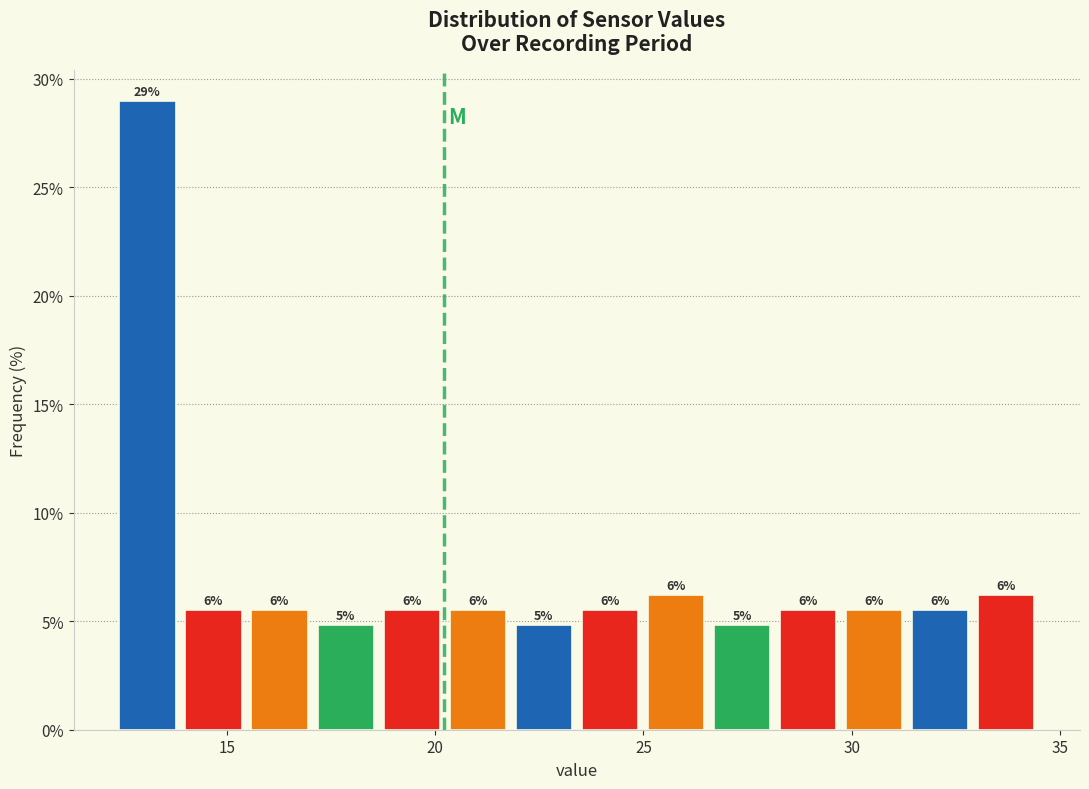

Read against the x-axis, roughly where is the centre of the tallest bar?

13.0